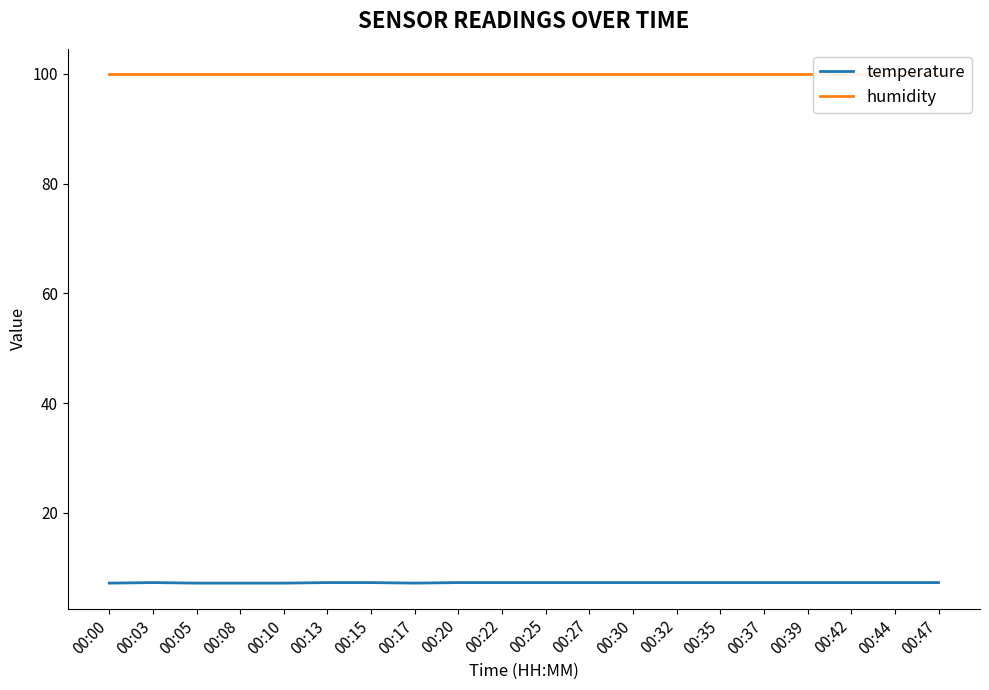

Is it true that temperature equals 7.2 at 00:05?

True